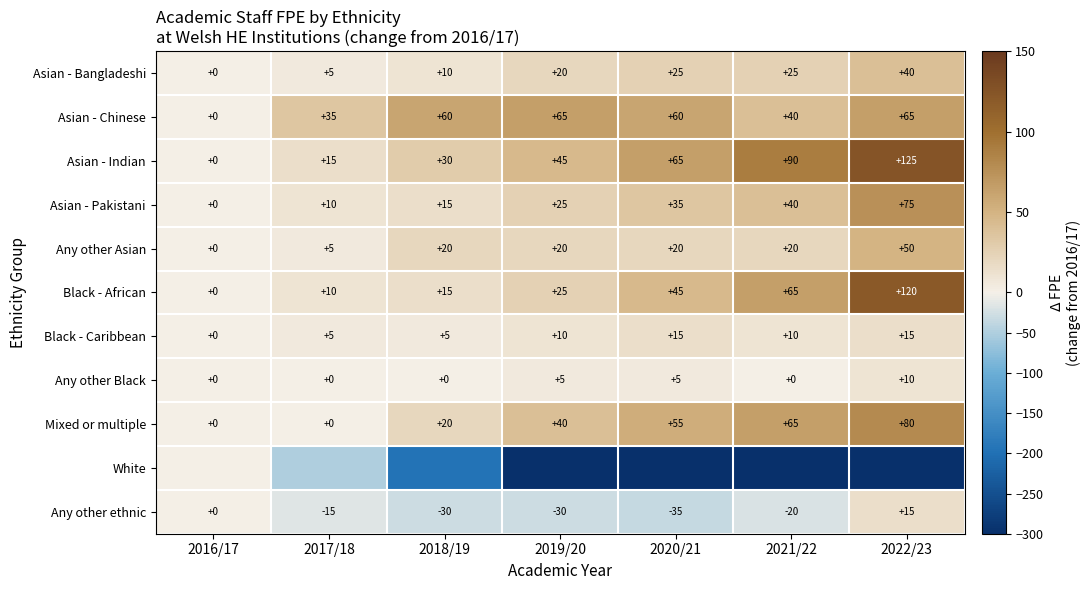

What is the approximate value of Any other Black at 2022/23, to the nearest 5?

10